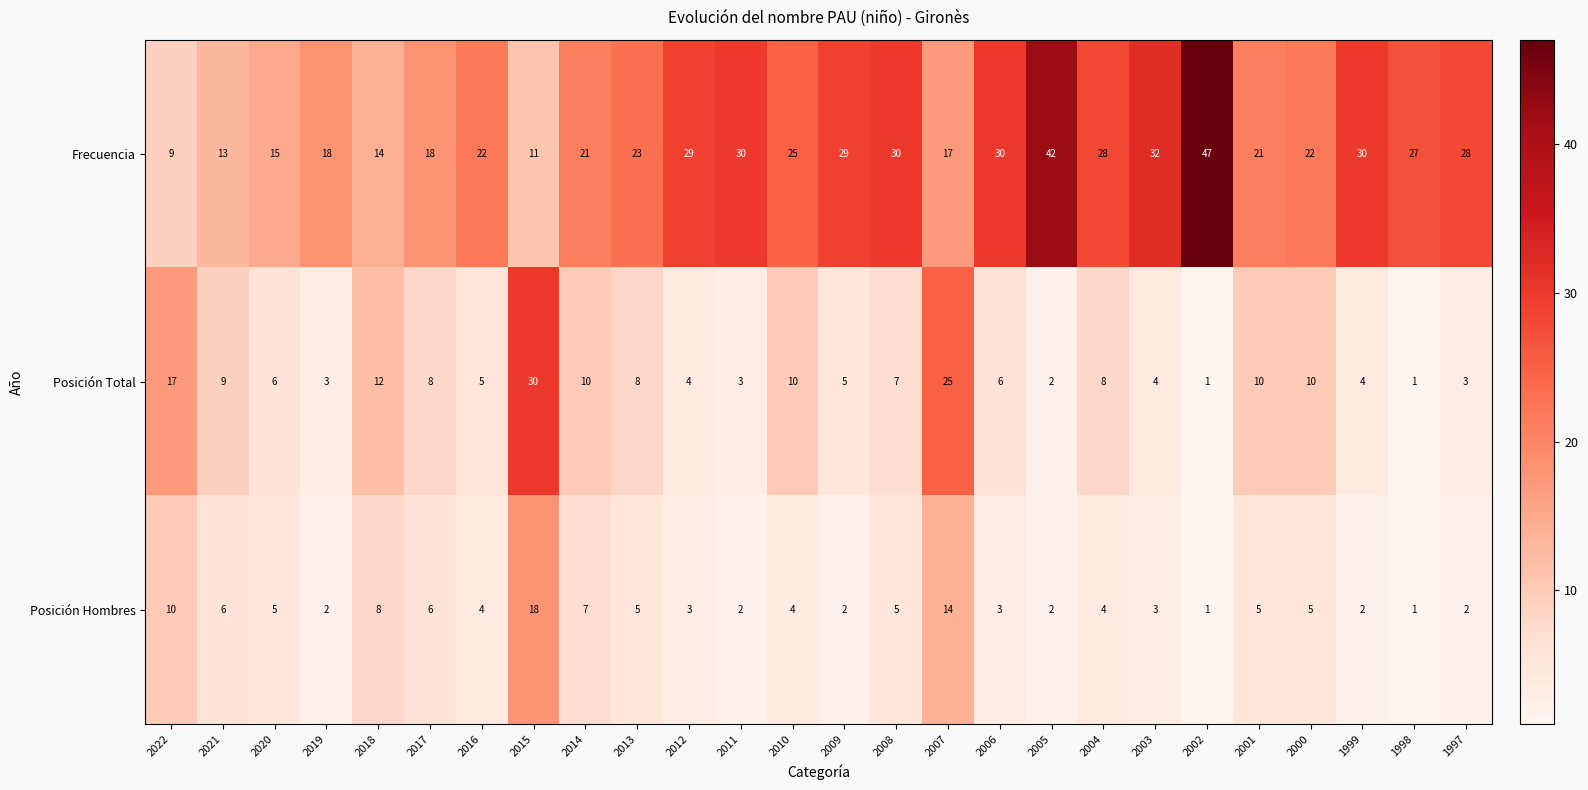

At 2010, list the series in order from largest to smallest.

Frecuencia, Posición Total, Posición Hombres